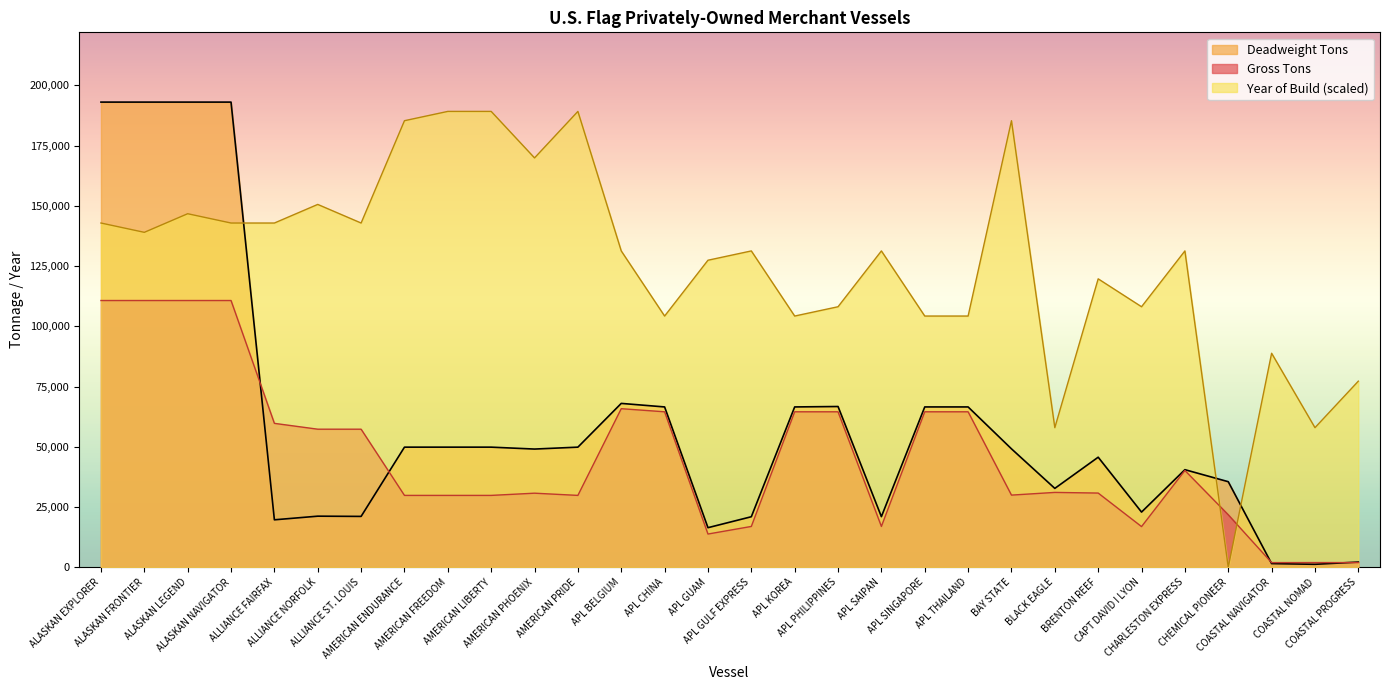

How many data points does each series have?

30